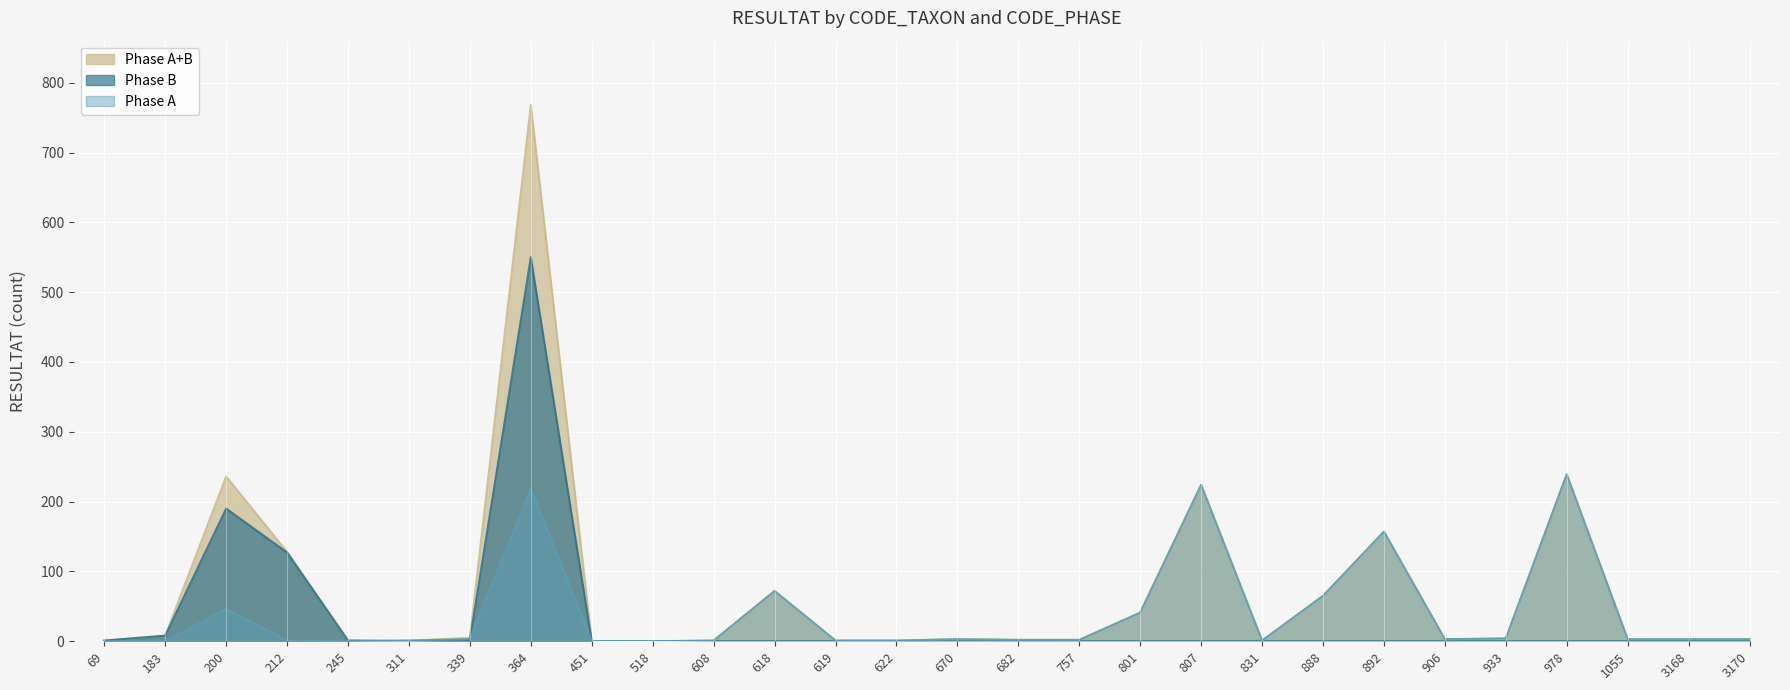

What is the sum of the Phase B values at 200 and 3168?

190